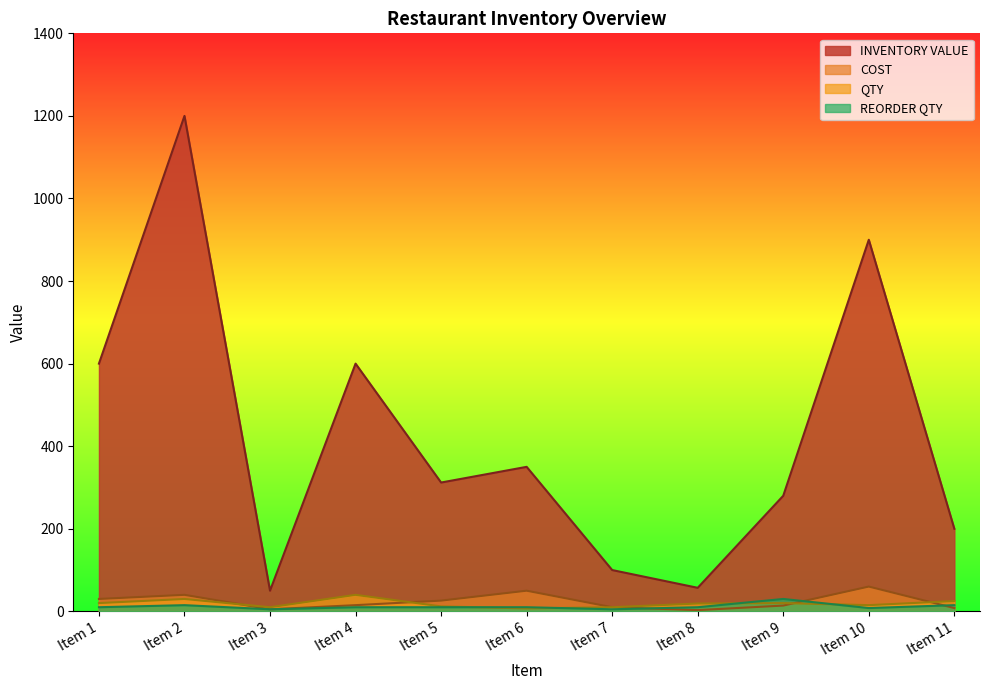

Which series ends up on top after the final intersection of COST and REORDER QTY?

REORDER QTY